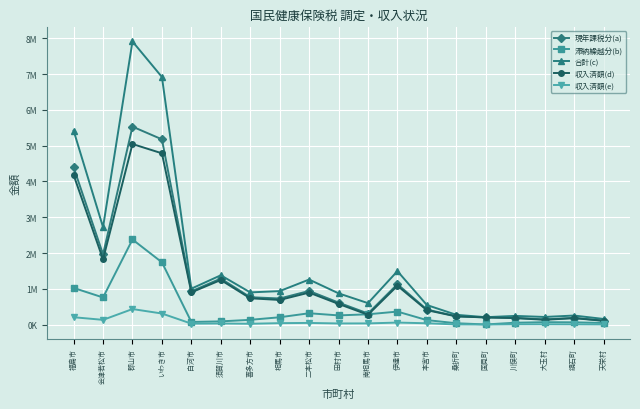

What are all the series names shown in the legend?

現年課税分(a), 滞納繰越分(b), 合計(c), 収入済額(d), 収入済額(e)